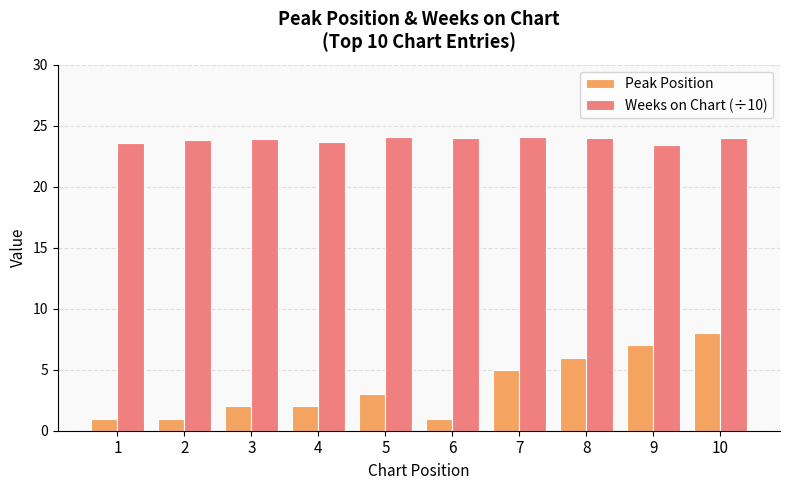

List the series in order of their overall mean, lowest first.

Peak Position, Weeks on Chart (÷10)